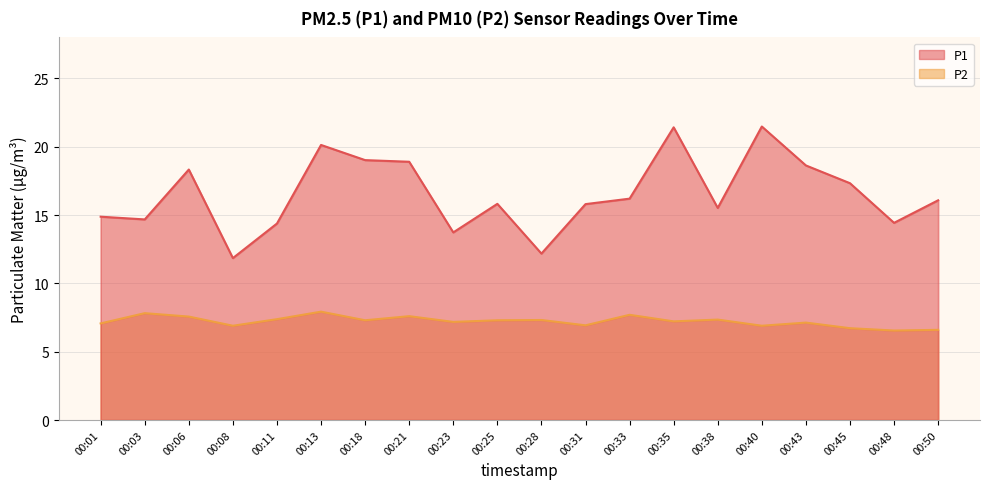

At which label does P2 reach its minimum?

00:48